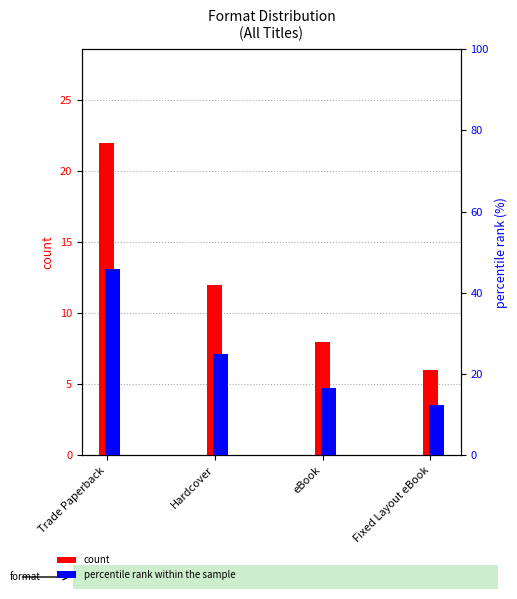

What is the label of the 3rd bar from the right?

Hardcover